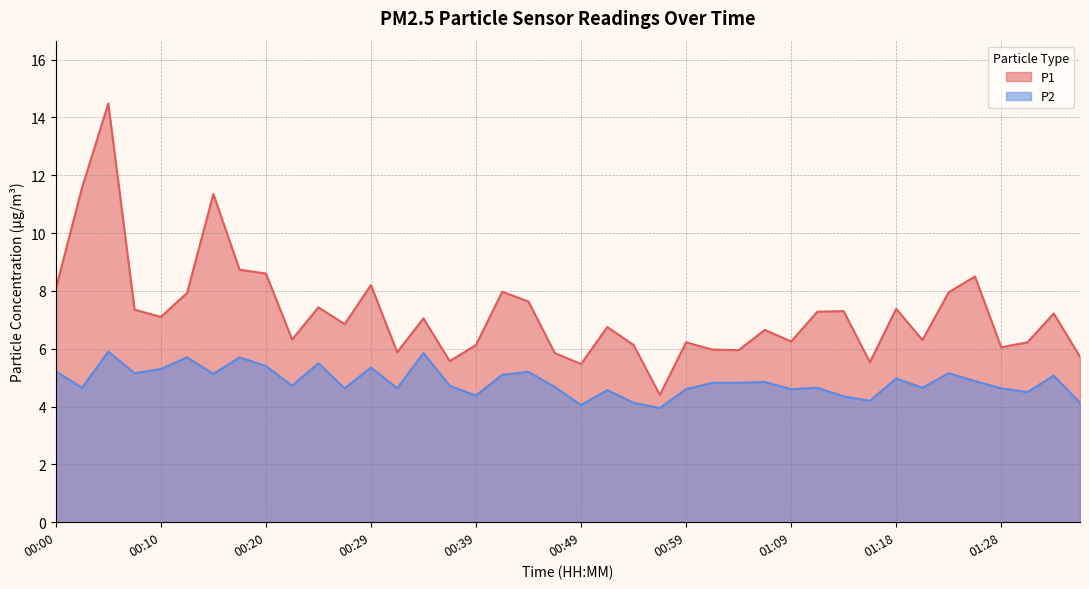

Which series changed the most between 00:12 and 01:26?

P2